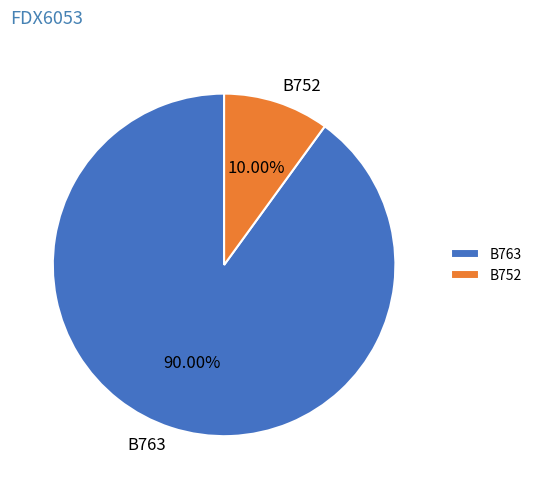

Combined, do B763 and B752 account for over 50%?

Yes